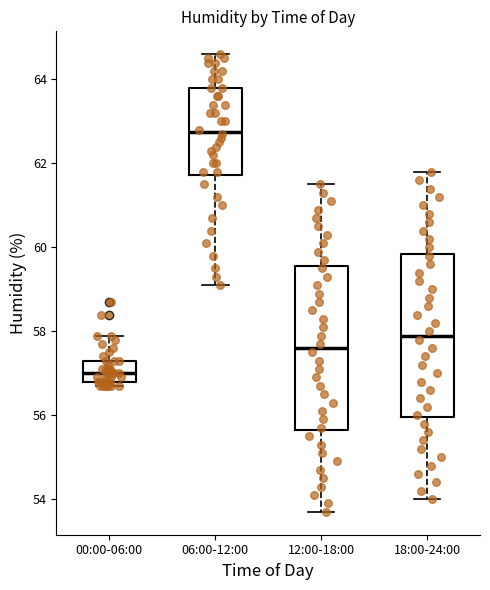

Reading left to right, transcribe this box plot: for each box, give where its median line is, the range the box spans, and where its two whiskers end, as read against the y-axis. The values are not printed on the chart, so give them approximately, as read against the axis.

00:00-06:00: median 57.0, box 56.8 to 57.4, whiskers 56.8 (just below the box's lower edge) to 58.0
06:00-12:00: median 62.8, box 61.8 to 63.8, whiskers 59.2 to 64.6
12:00-18:00: median 57.6, box 55.6 to 59.6, whiskers 53.8 to 61.6
18:00-24:00: median 58.0, box 56.0 to 59.8, whiskers 54.0 to 61.8